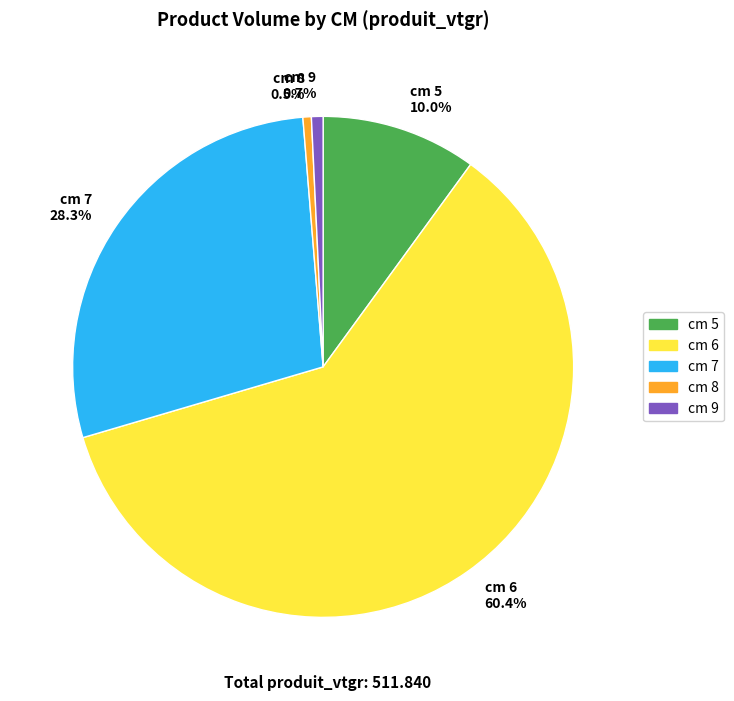

Which category has the biggest portion of the pie?

cm 6 60.4%